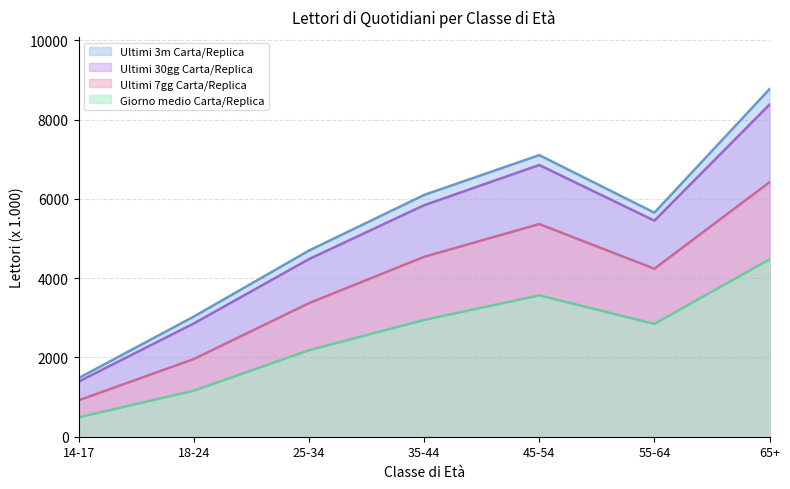

The value of Ultimi 7gg Carta/Replica at 55-64 is 7006. True or false?

False